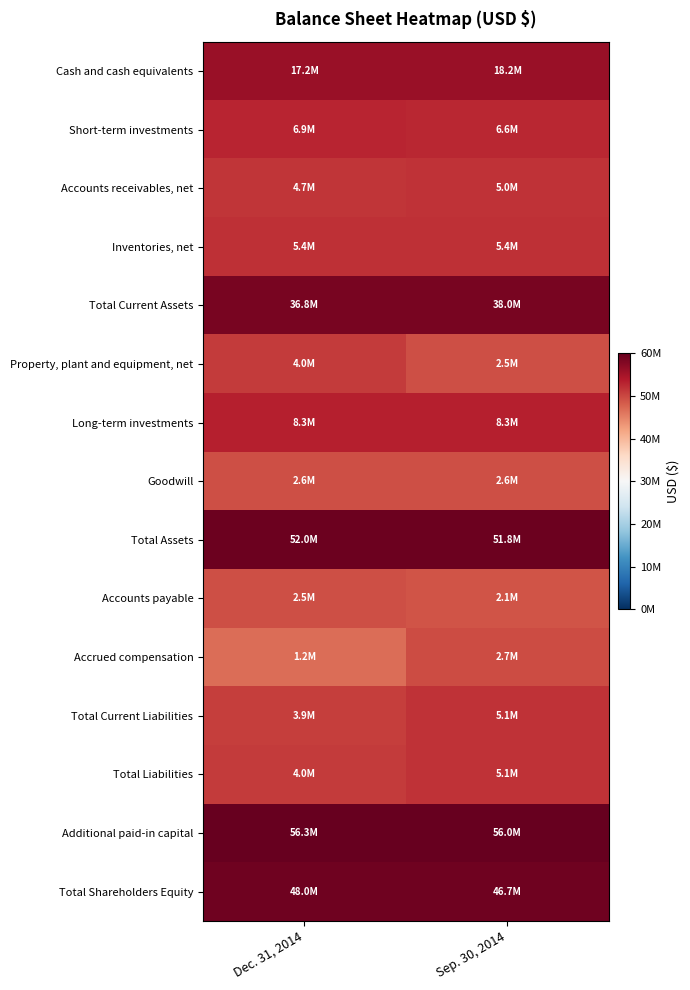

What is the difference between the highest and lowest values at Dec. 31, 2014?

3.9